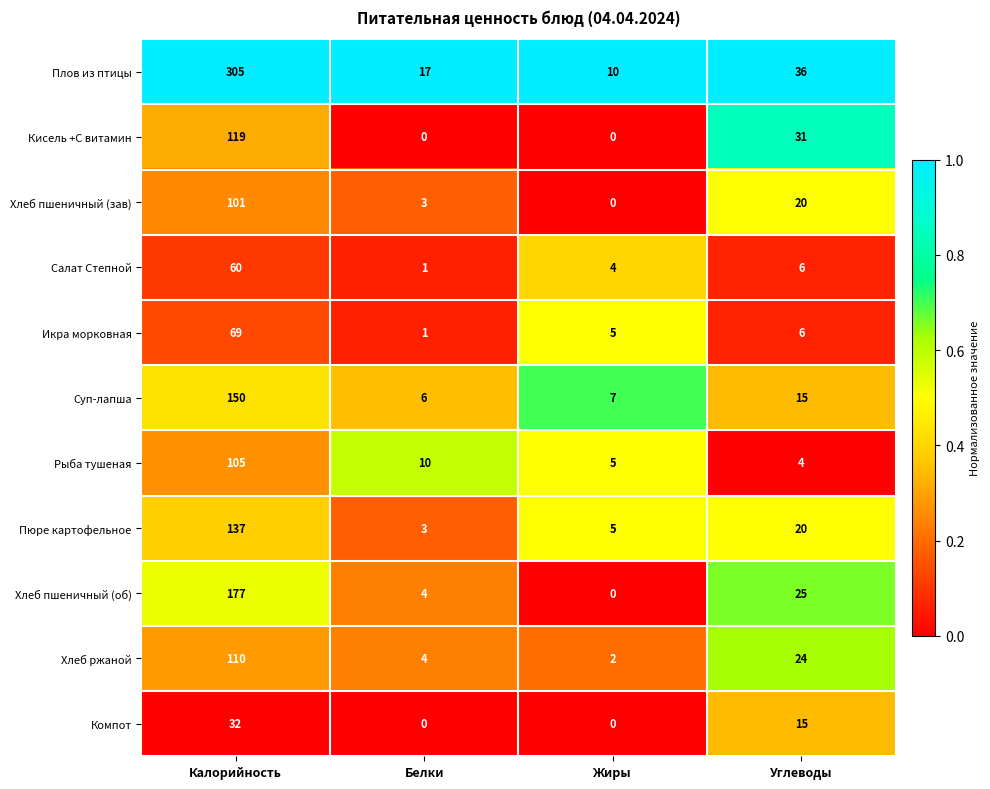

List the labels in order of Хлеб пшеничный (об) value, largest first.

Калорийность, Углеводы, Белки, Жиры